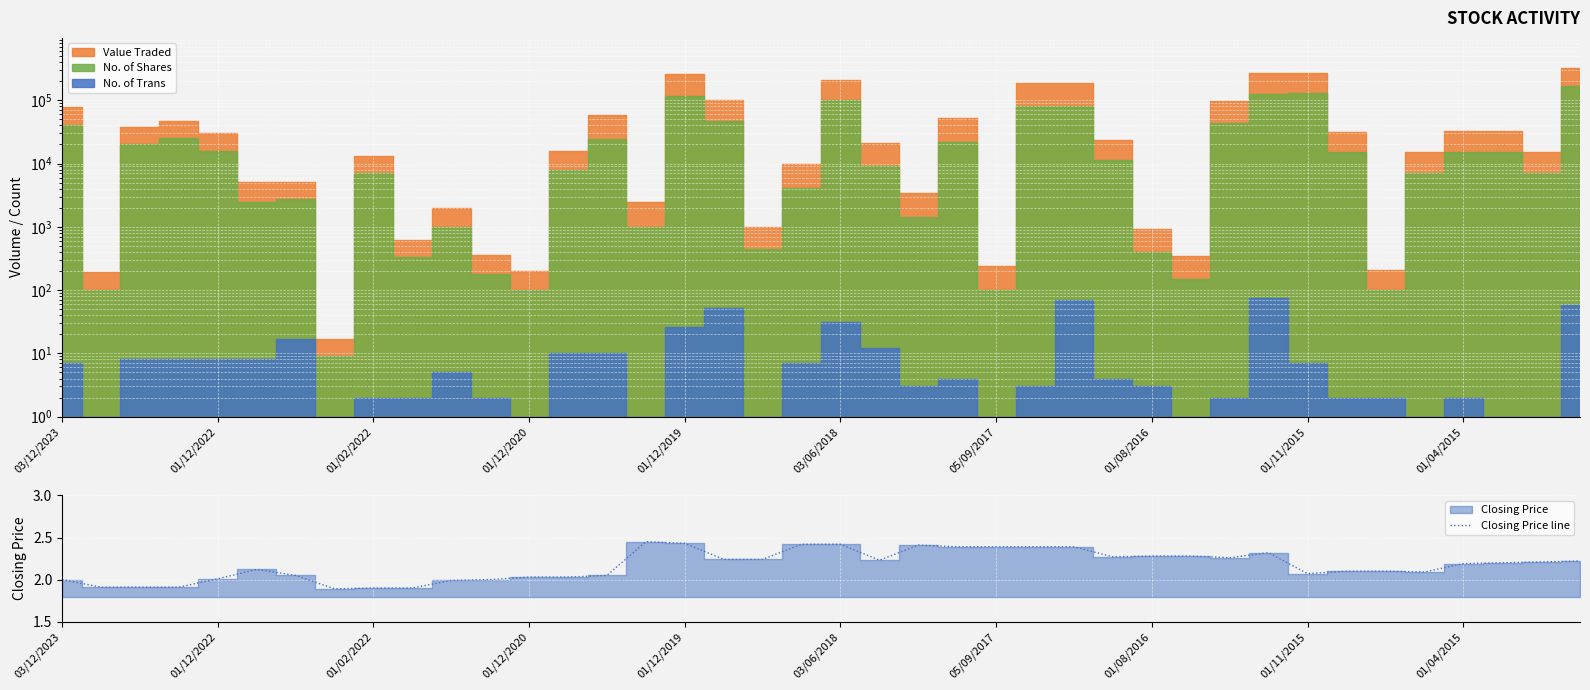

The Closing Price line series shows 0.7 at 01/08/2016. True or false?

False